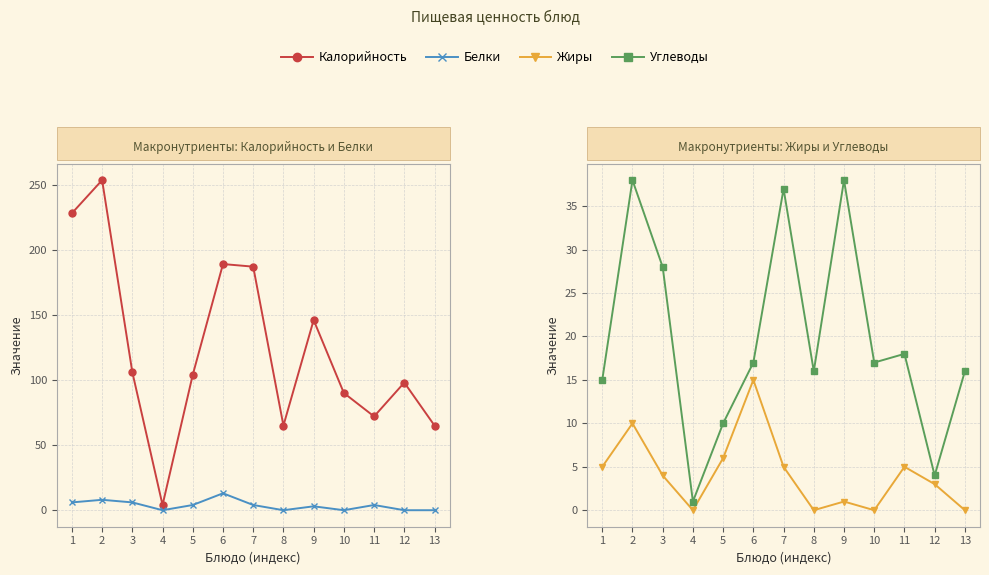

Which series changed the most between 9 and 11?

Калорийность